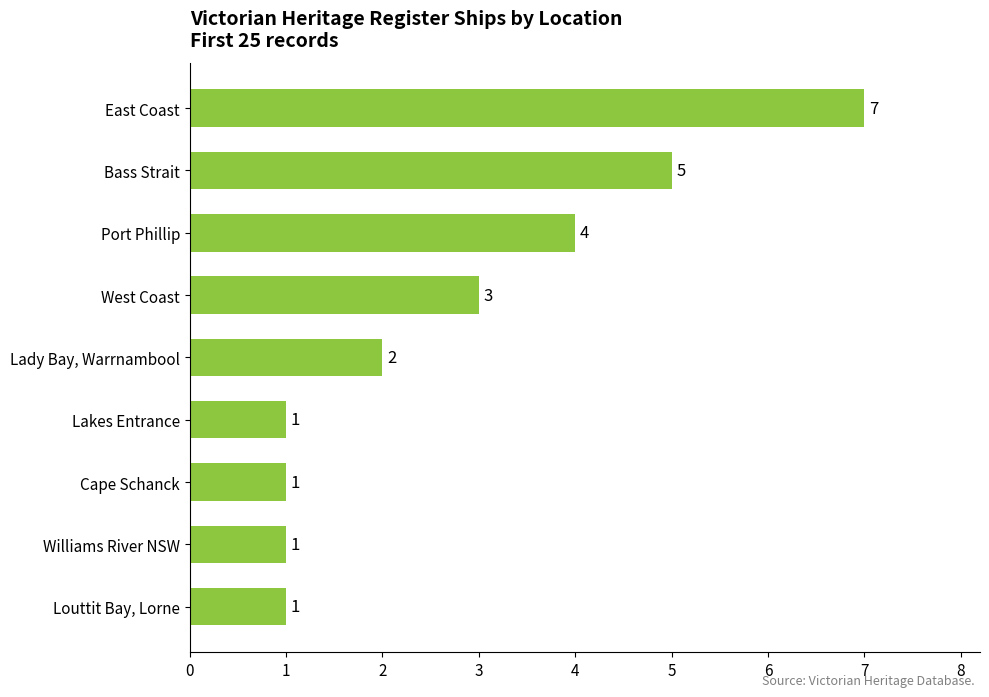

Which has a higher value, West Coast or Williams River NSW?

West Coast